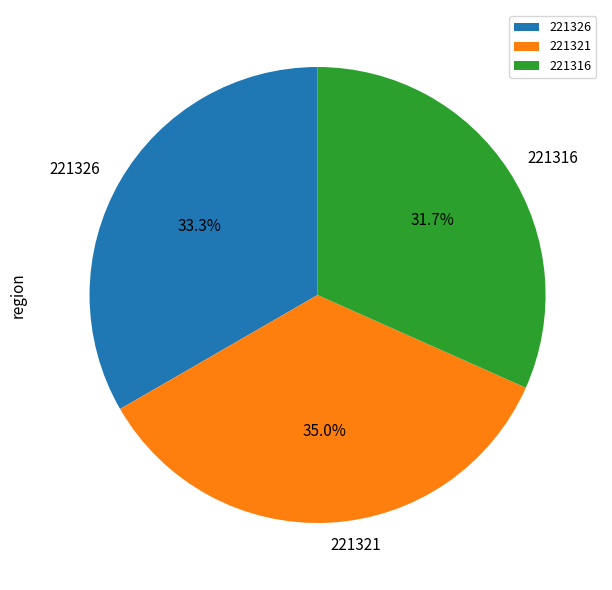

Which slice is the smallest?

221316